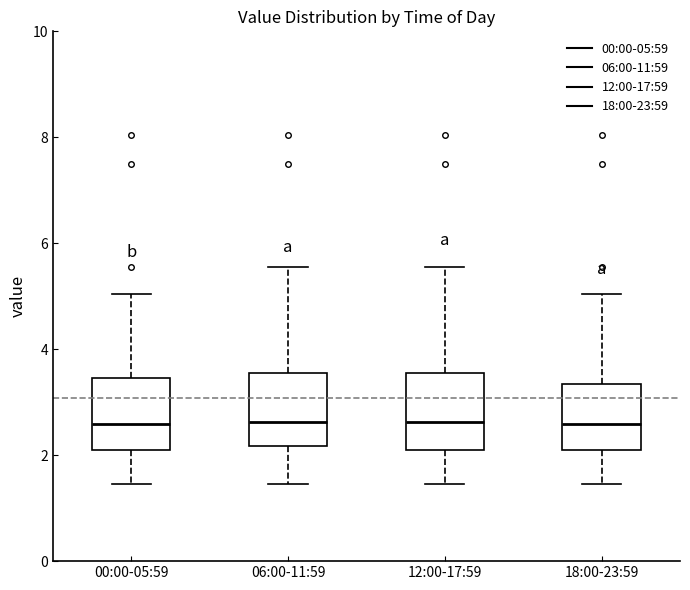

Where does the upper whisker of the box for 18:00-23:59 end on the y-axis? The values are not printed on the chart, so give them approximately, as read against the axis.

5.0